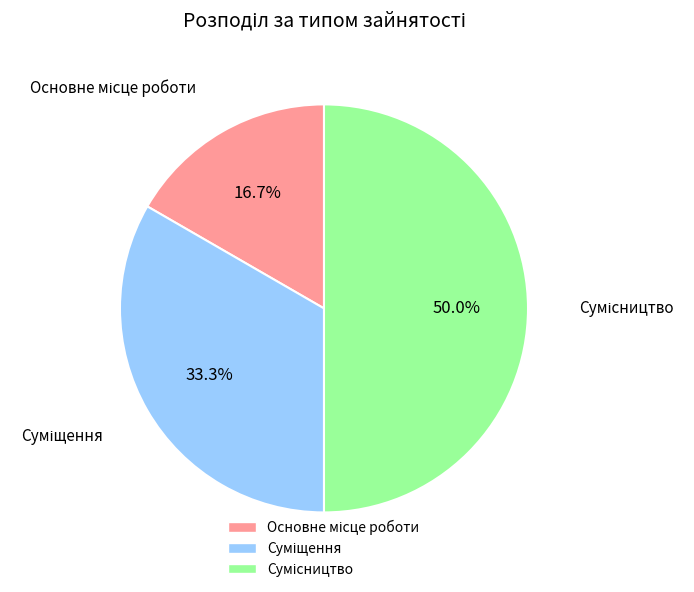

Do Суміщення and Сумісництво together represent more than half of the pie?

Yes